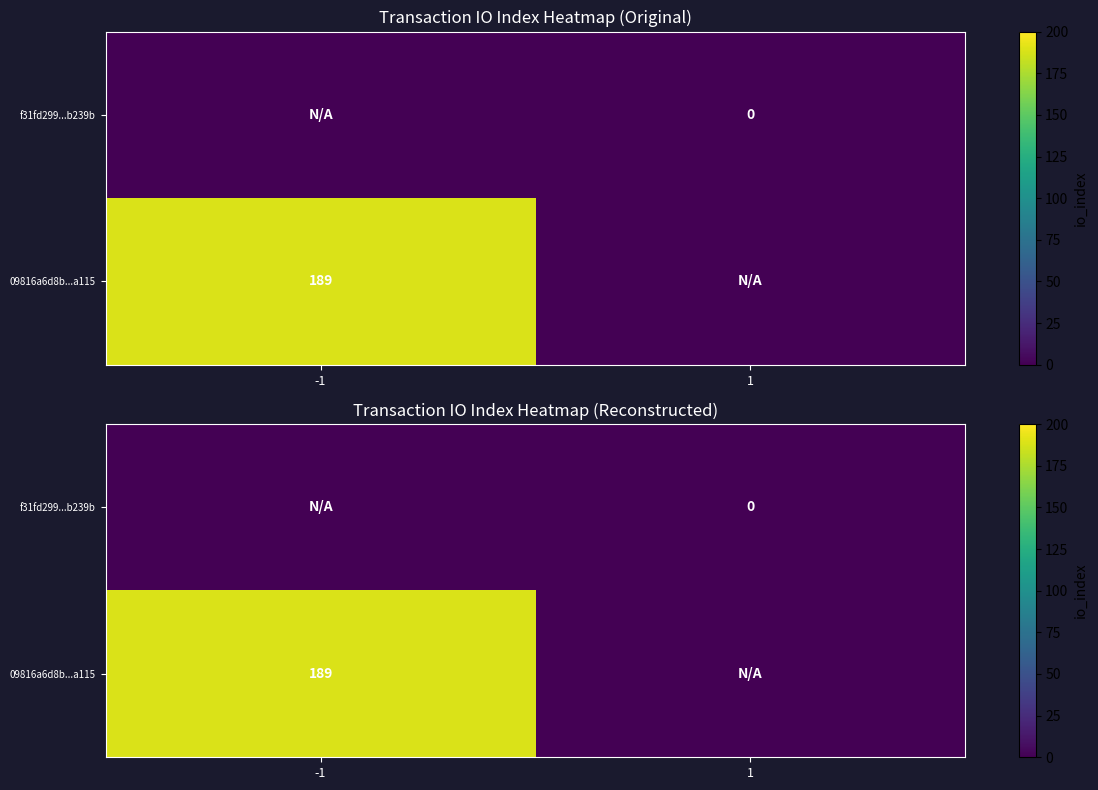

At how many categories does at least one series exceed 112?

1